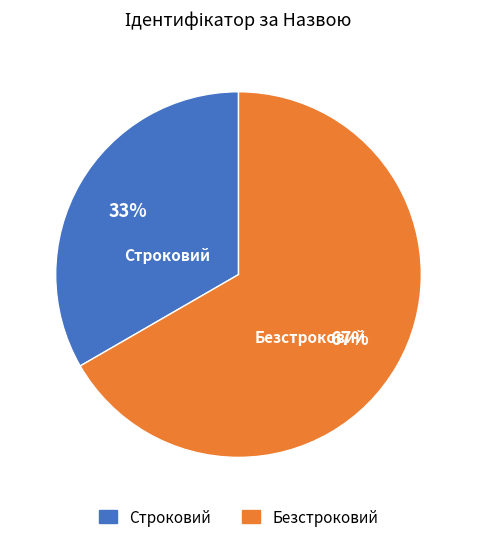

Rank the categories by value from lowest to highest.

Строковий, Безстроковий